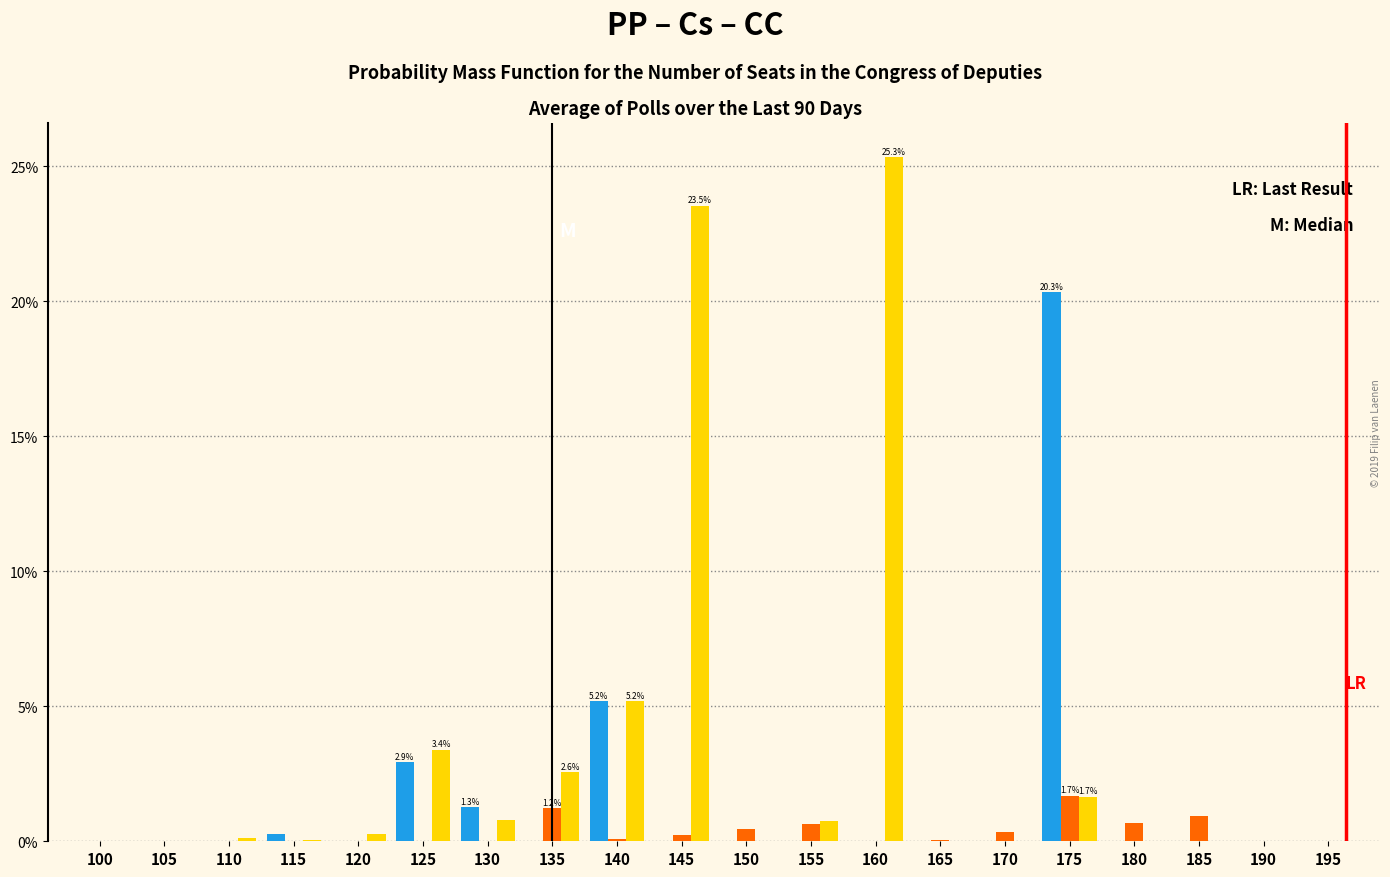

At which category does the chart reach its peak across all series?

160